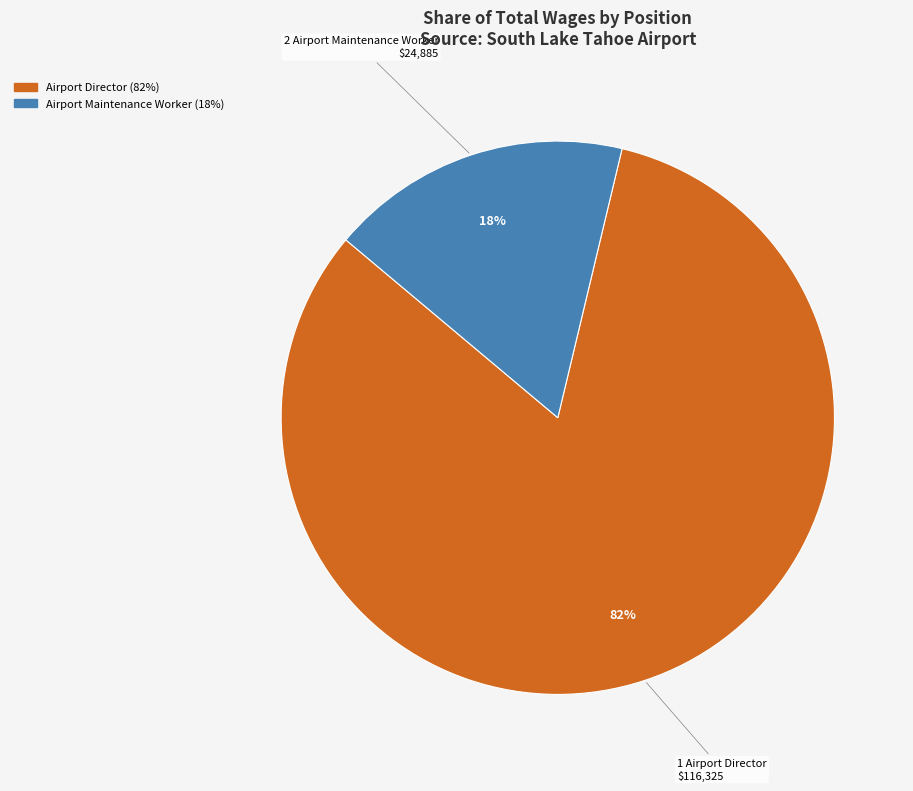

Which slice is the largest?

Airport Director